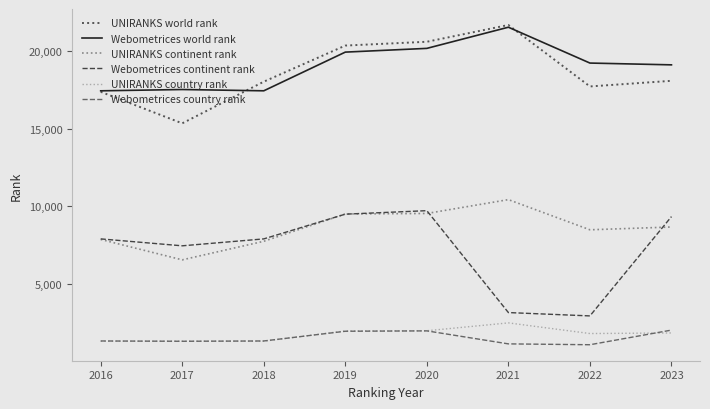

What is the smallest value displayed?

1119